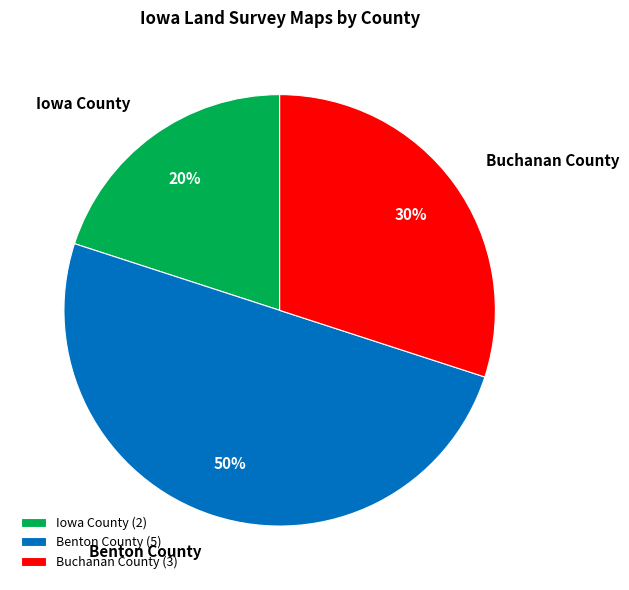

Does Iowa County represent more than half of the total?

No